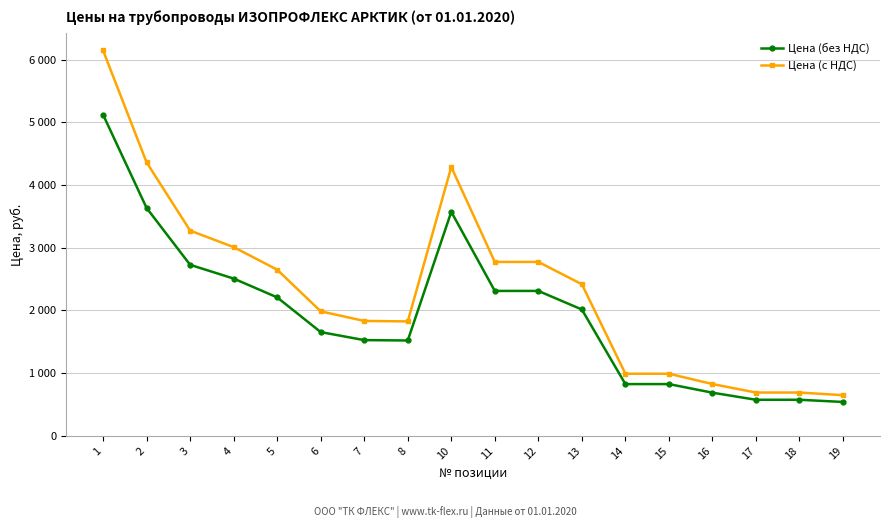

Which series has the largest total across all categories?

Цена (с НДС)